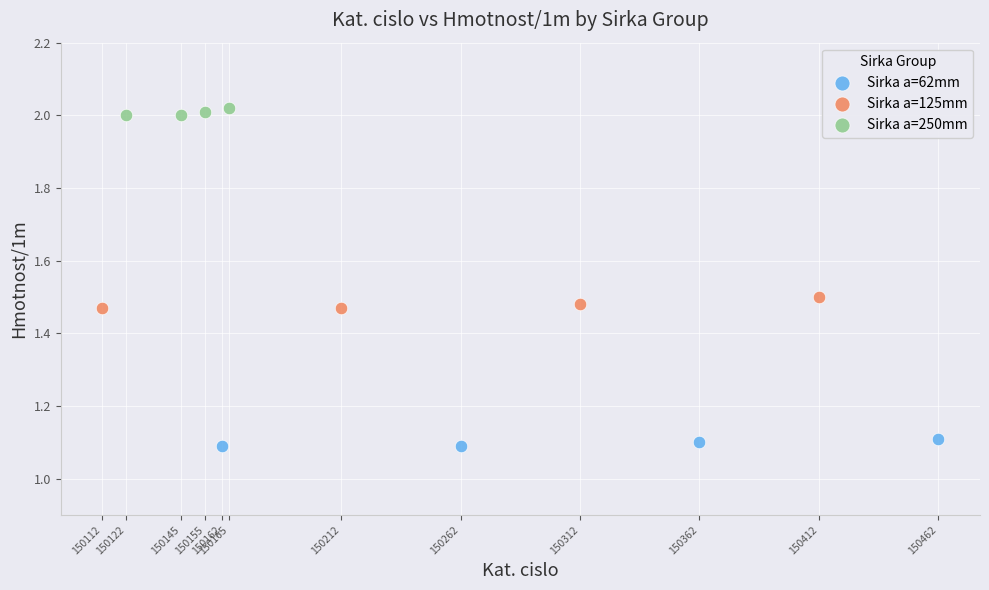

What are all the series names shown in the legend?

Sirka a=62mm, Sirka a=125mm, Sirka a=250mm